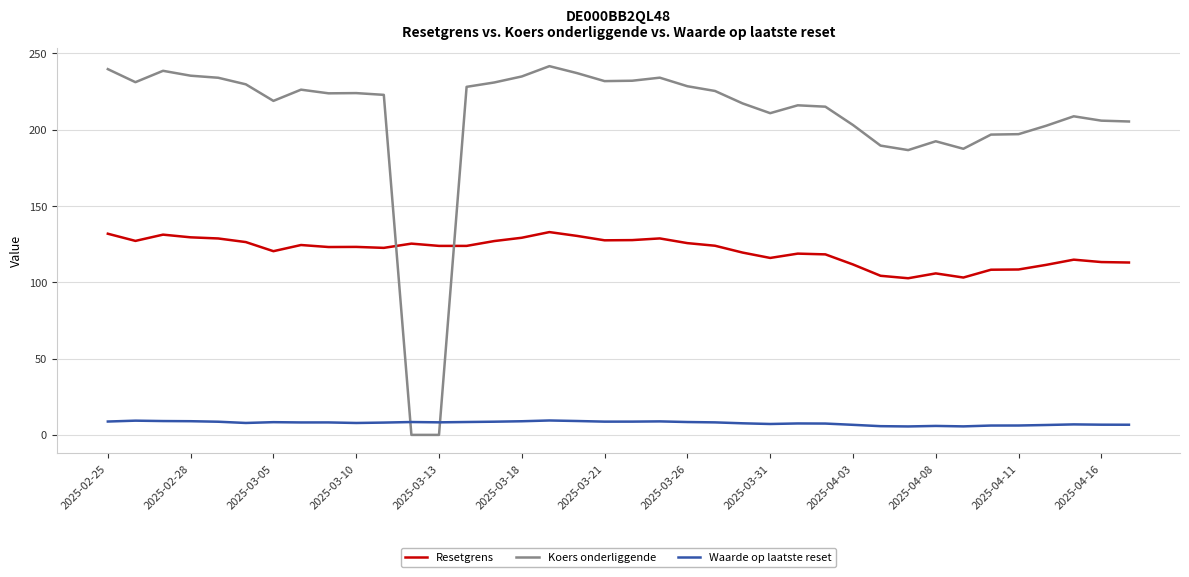

How many categories are shown in the chart?

38